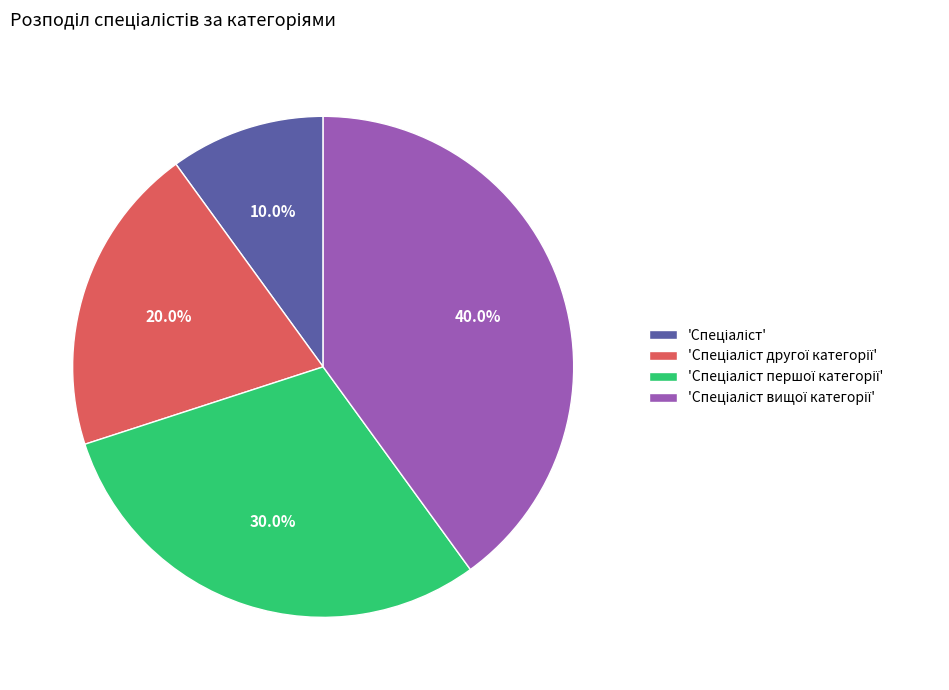

Does any single category account for the majority?

No